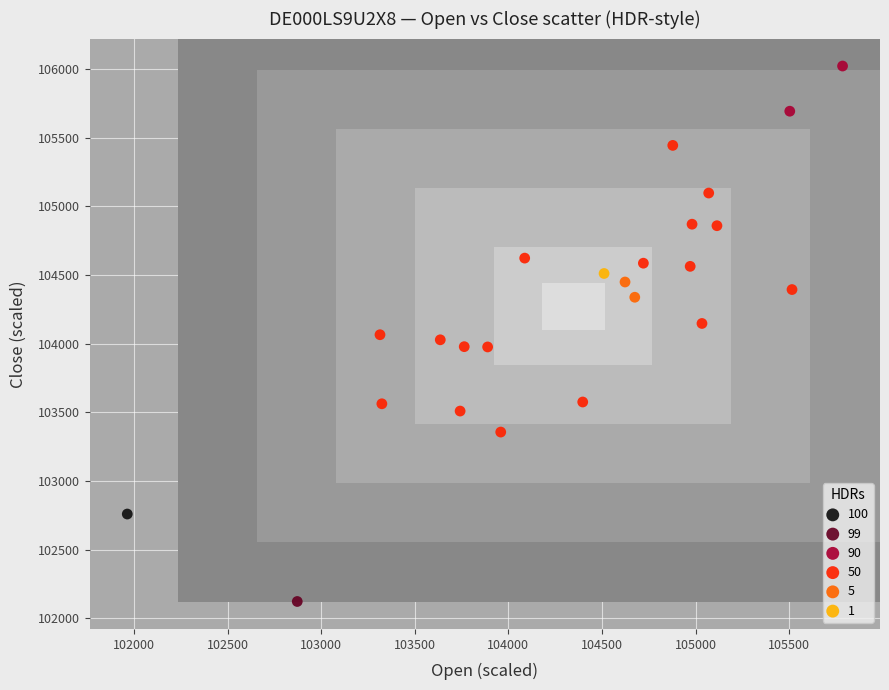

What are all the series names shown in the legend?

100, 99, 90, 50, 5, 1